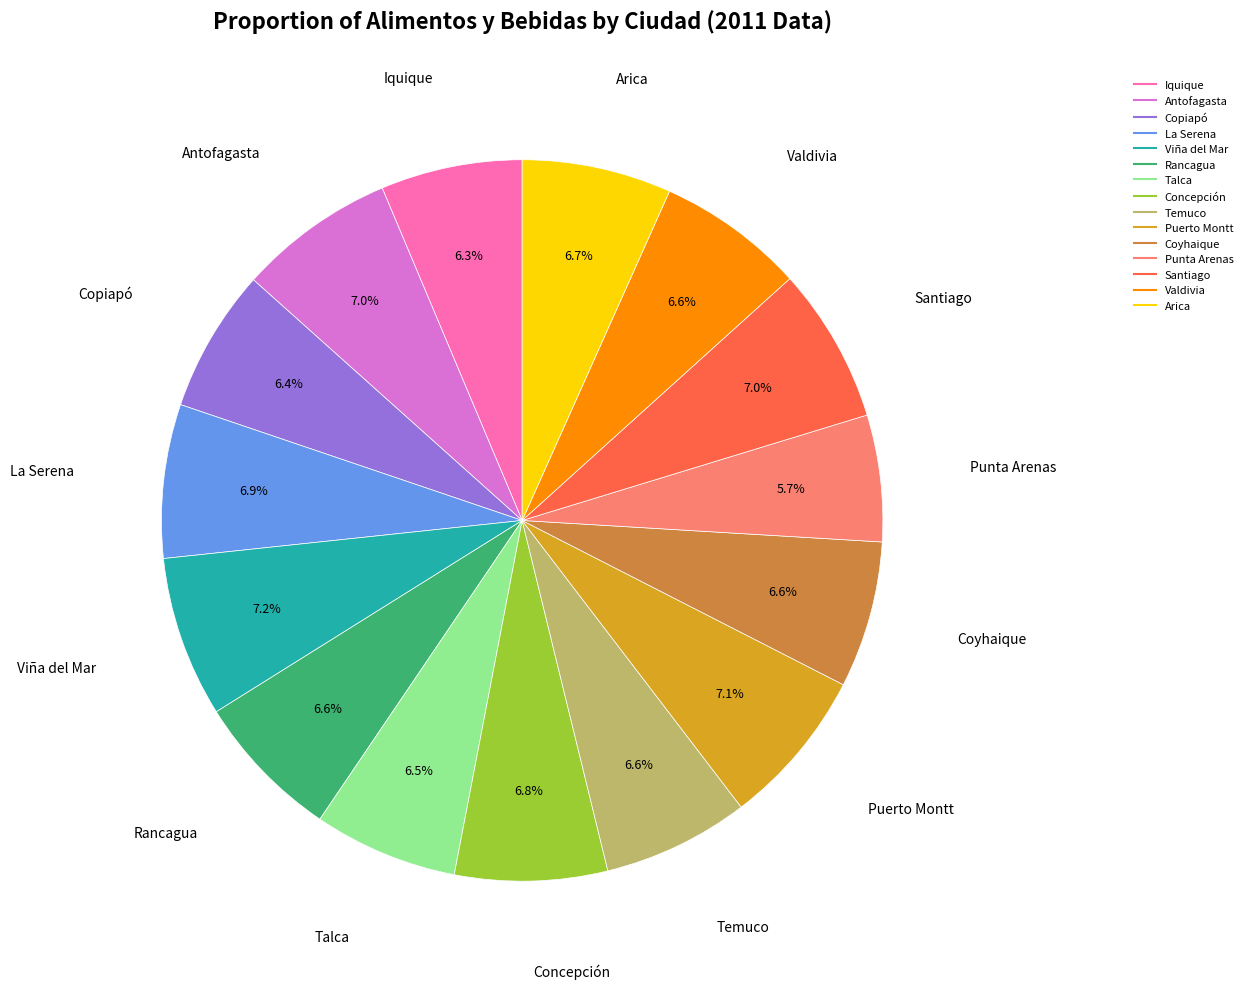

Which slice is the smallest?

Punta Arenas